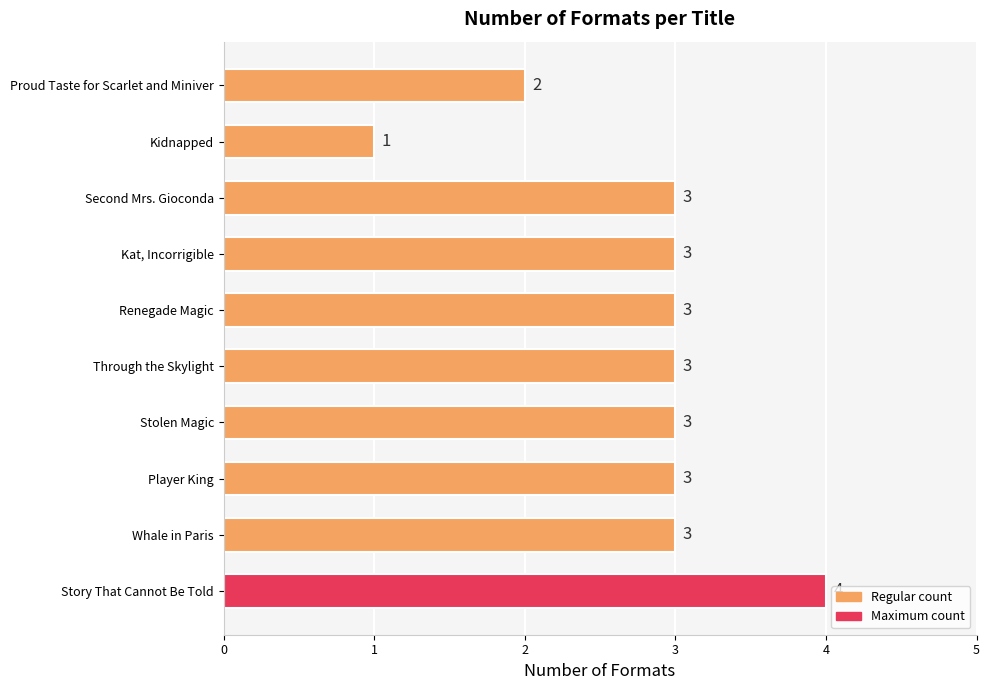

What is the sum of all values?

28